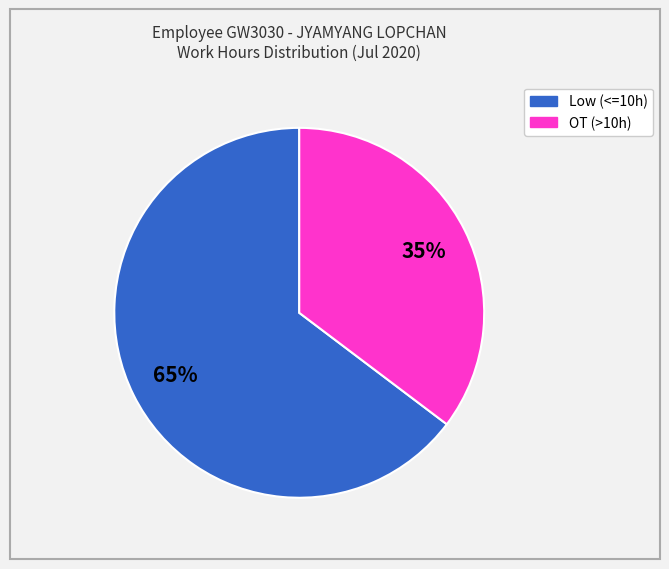

To the nearest percent, what is the average slice percentage?

50%